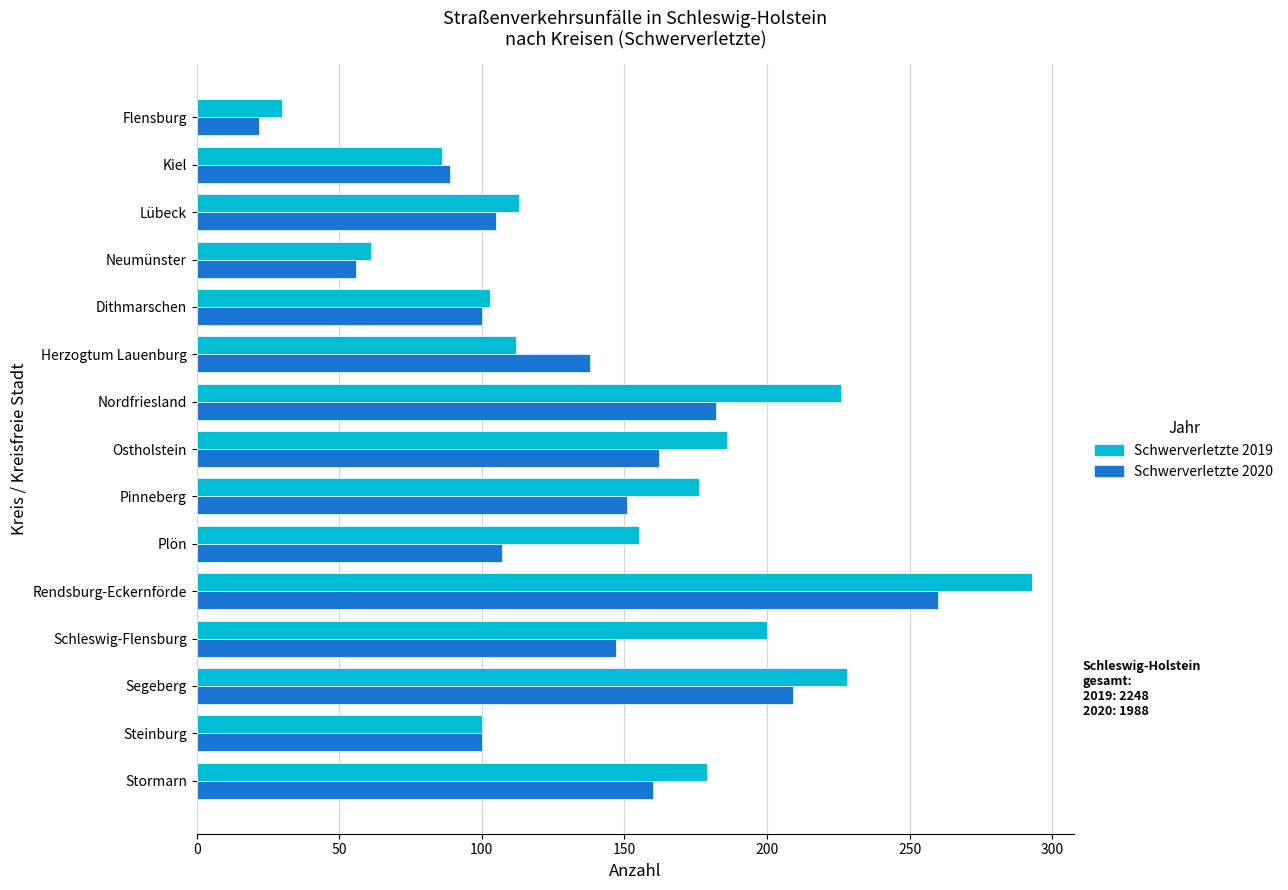

Which series has the largest total across all categories?

Schwerverletzte 2019